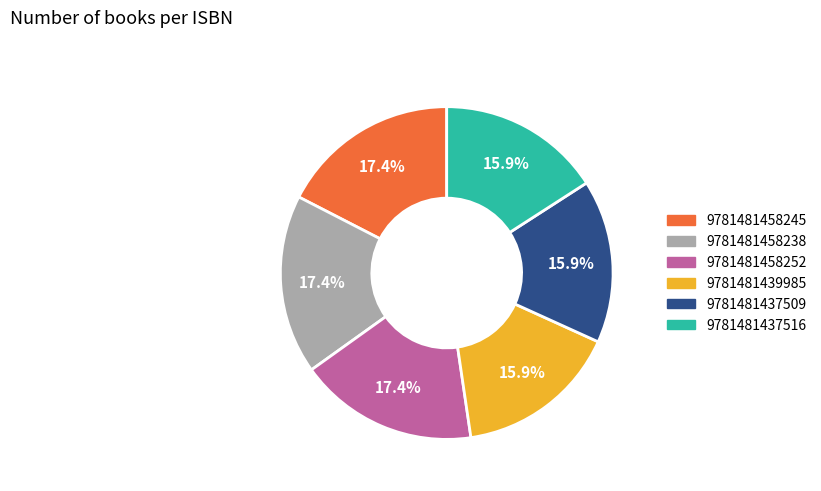

To the nearest percent, what portion does 9781481458245 represent?

17%